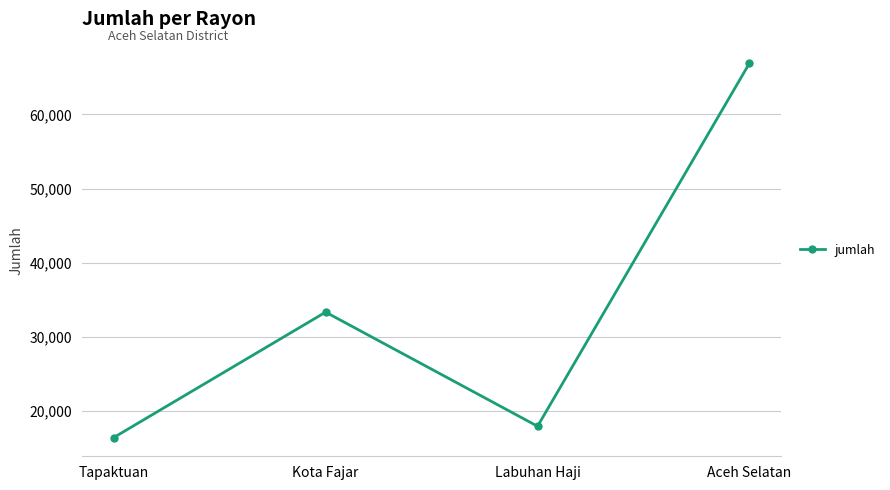

Which category has the lowest value across all series?

Tapaktuan